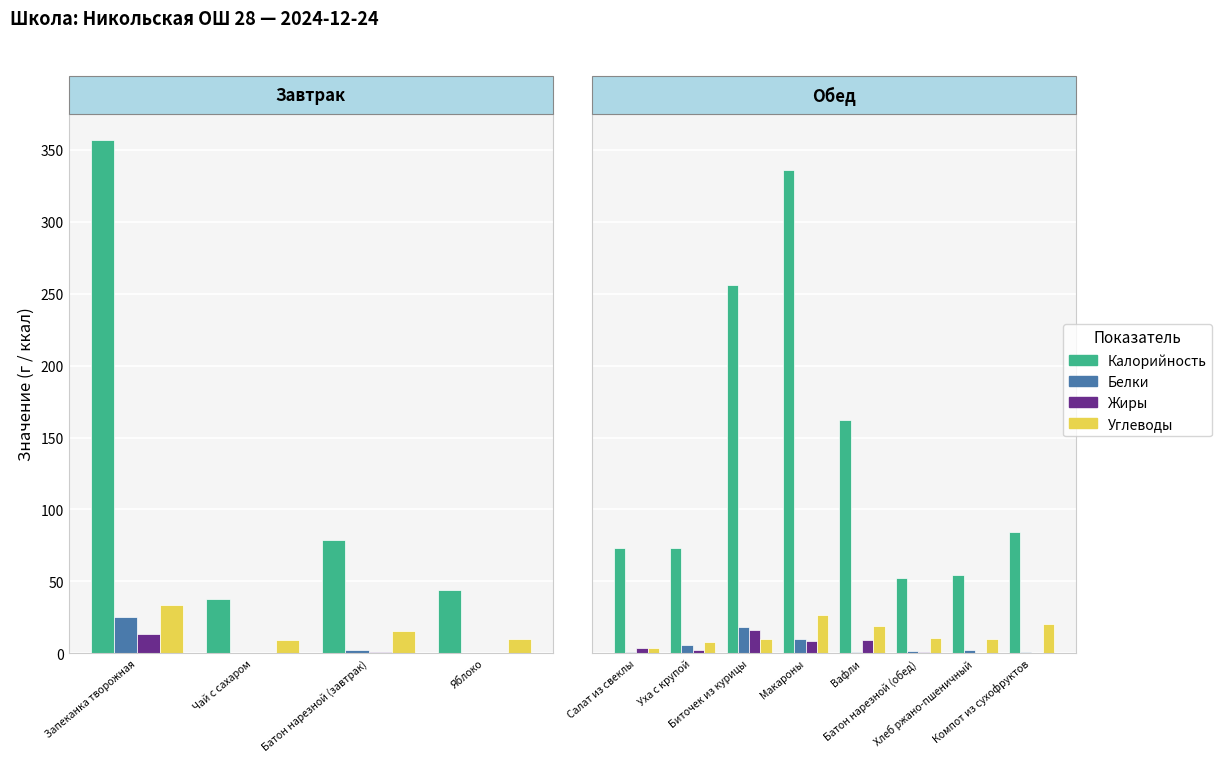

What is the label of the 1st bar from the left?

Салат из свеклы